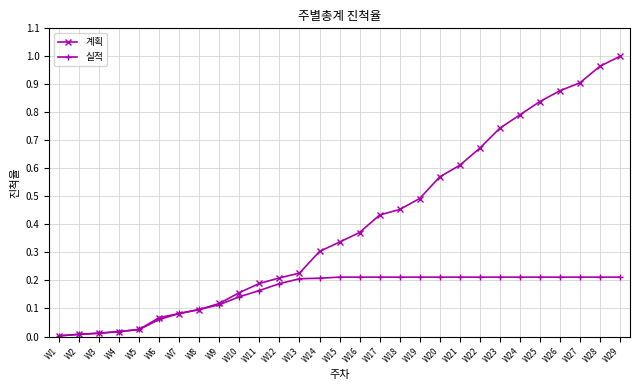

Does the chart have visible grid lines?

Yes